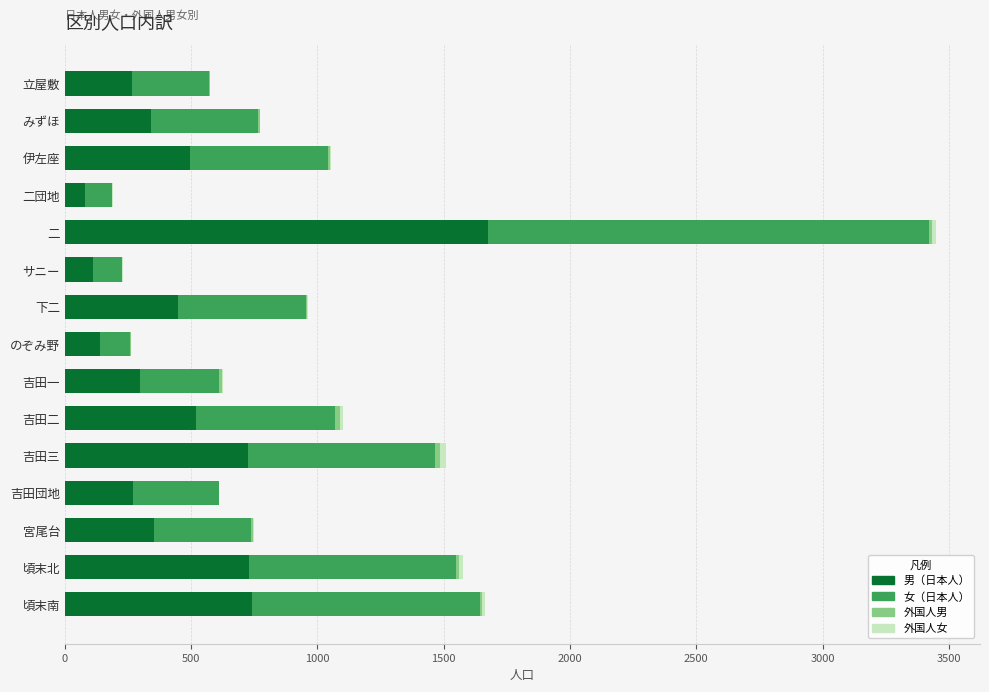

Is it true that 男（日本人） equals 78 at 二団地?

True